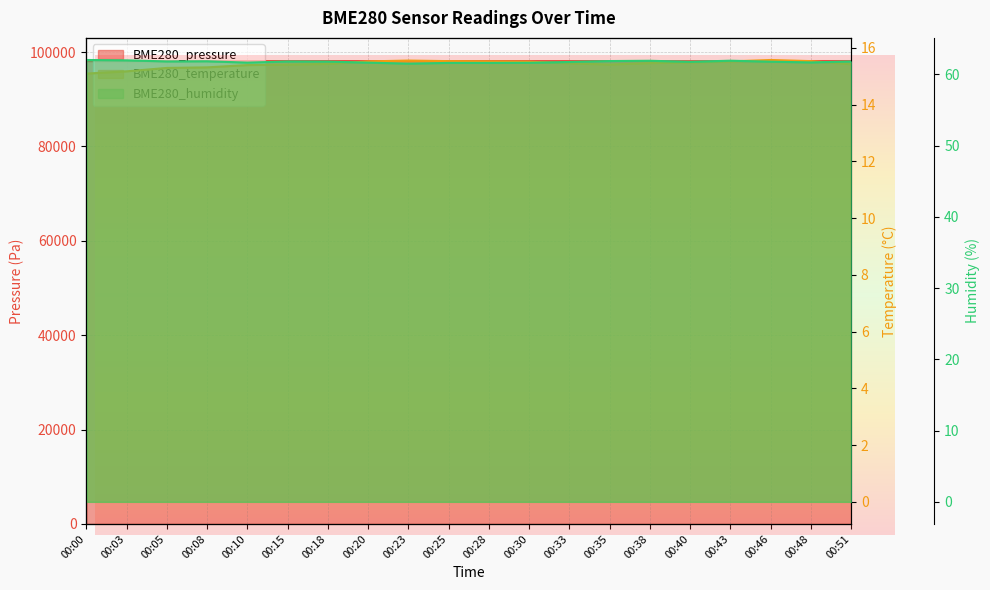

What is the value of the BME280_temperature point at the 8th from the left?

15.5